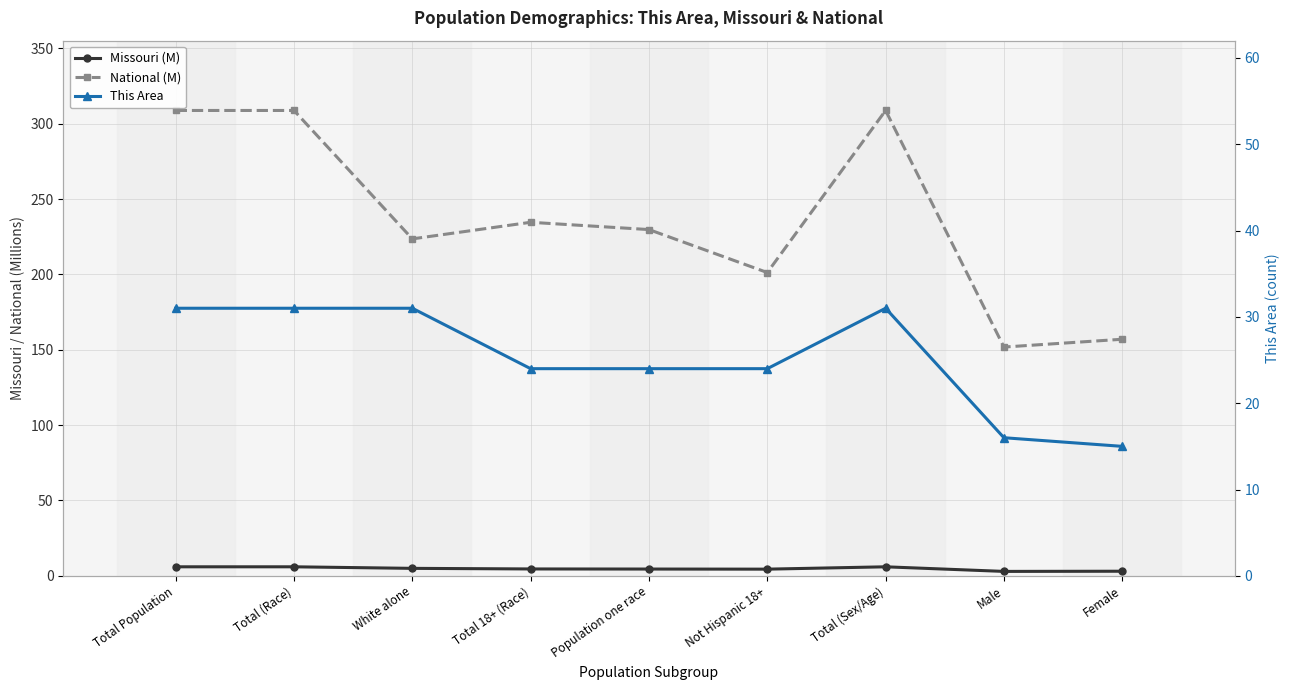

The National (M) series shows 75.1 at Total 18+ (Race). True or false?

False